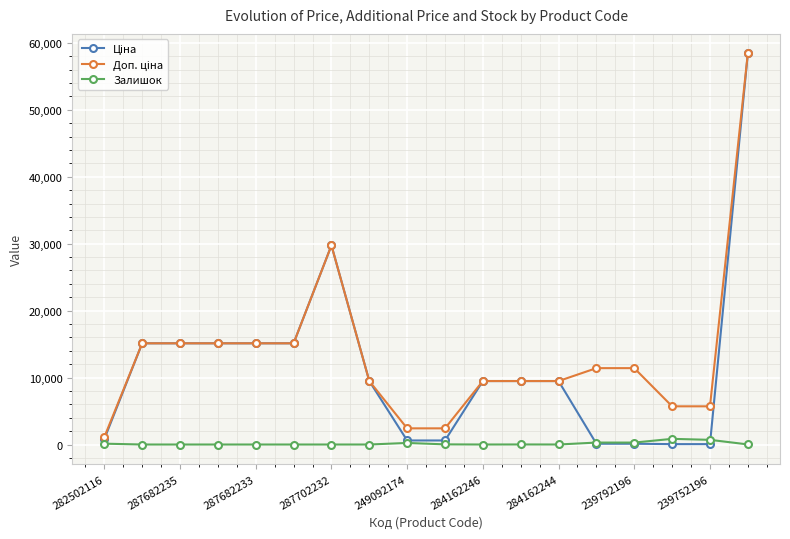

What is the highest value of the Залишок series?

845.0